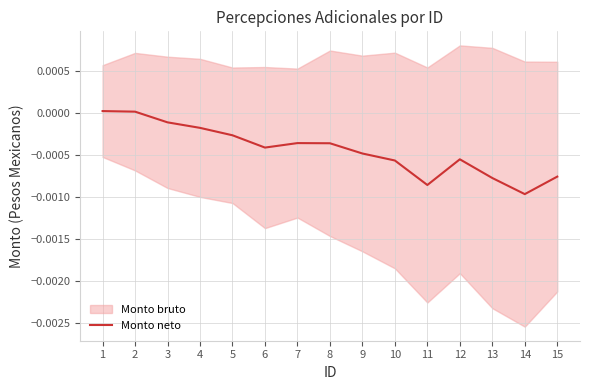

Where is the first local maximum?

7